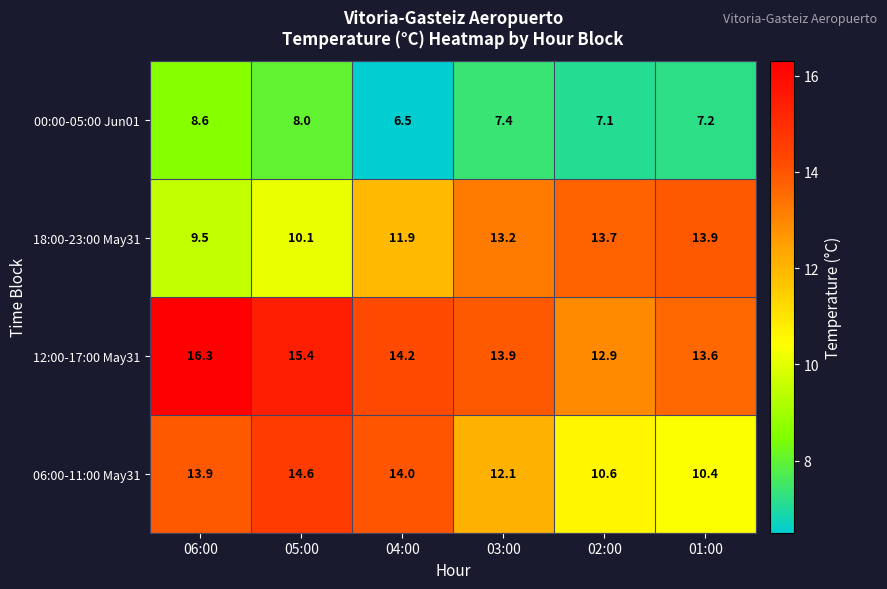

Reading left to right, transcribe all the data shown in this chart.

00:00-05:00 Jun01: 06:00=8.6	05:00=8.0	04:00=6.5	03:00=7.4	02:00=7.1	01:00=7.2
18:00-23:00 May31: 06:00=9.5	05:00=10.1	04:00=11.9	03:00=13.2	02:00=13.7	01:00=13.9
12:00-17:00 May31: 06:00=16.3	05:00=15.4	04:00=14.2	03:00=13.9	02:00=12.9	01:00=13.6
06:00-11:00 May31: 06:00=13.9	05:00=14.6	04:00=14.0	03:00=12.1	02:00=10.6	01:00=10.4